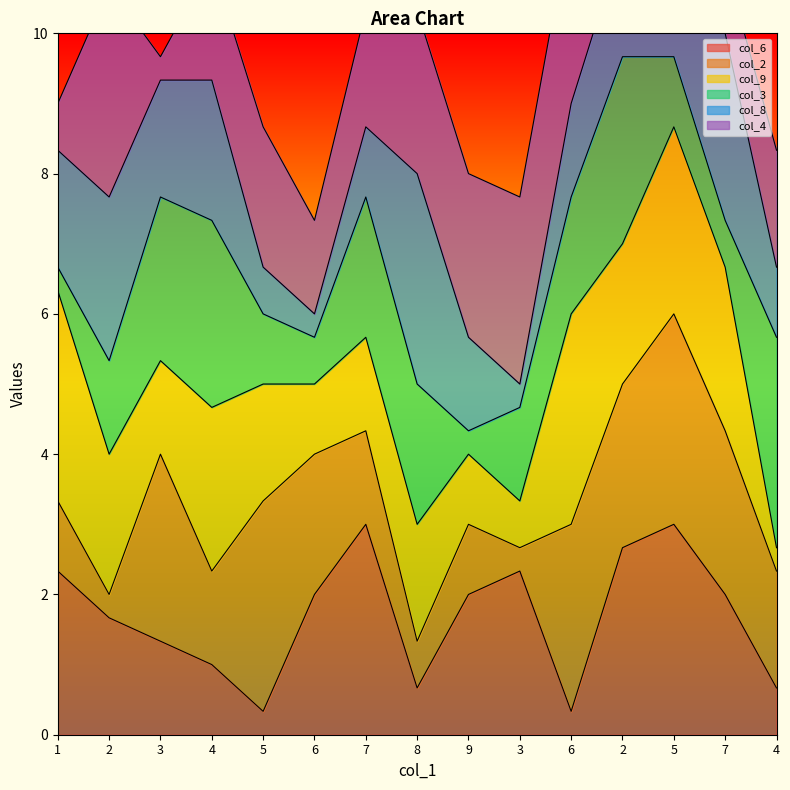

At how many categories does at least one series exceed 3?

15